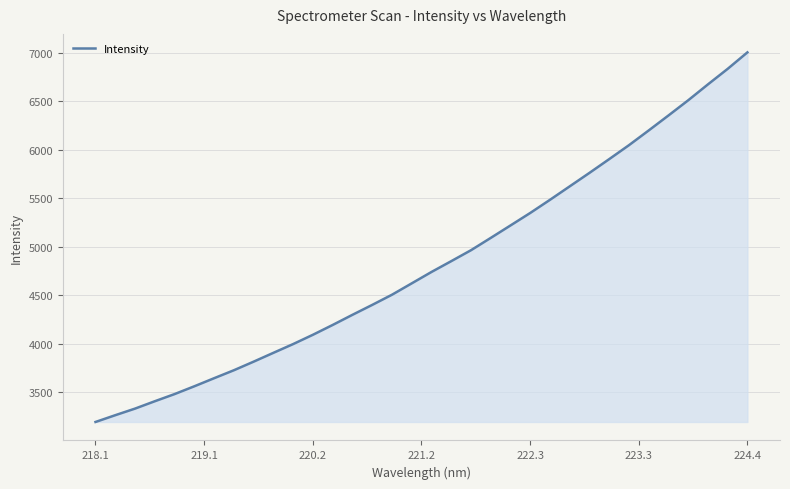

What is the average value?

4823.9